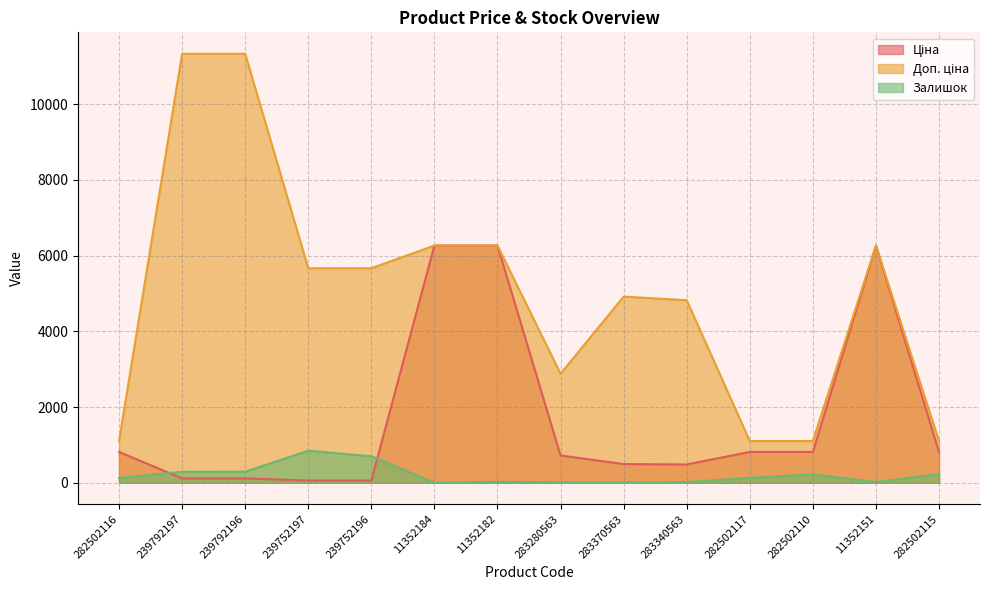

List the labels in order of Залишок value, largest first.

239752197, 239752196, 239792196, 239792197, 282502115, 282502110, 282502117, 282502116, 11352182, 11352151, 283340563, 283280563, 283370563, 11352184